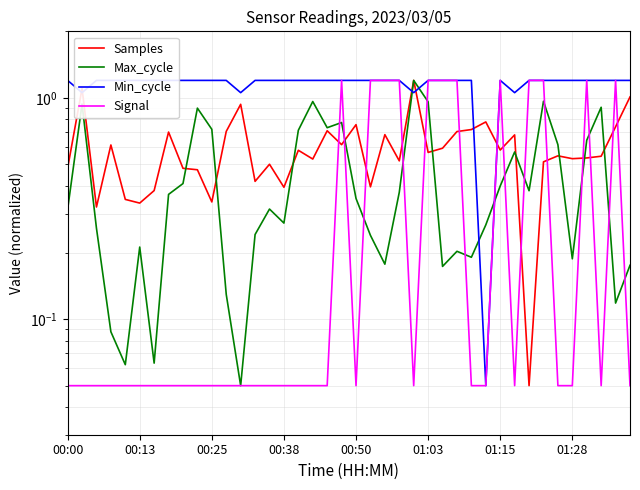

Which series has the largest range (max minus min)?

Samples